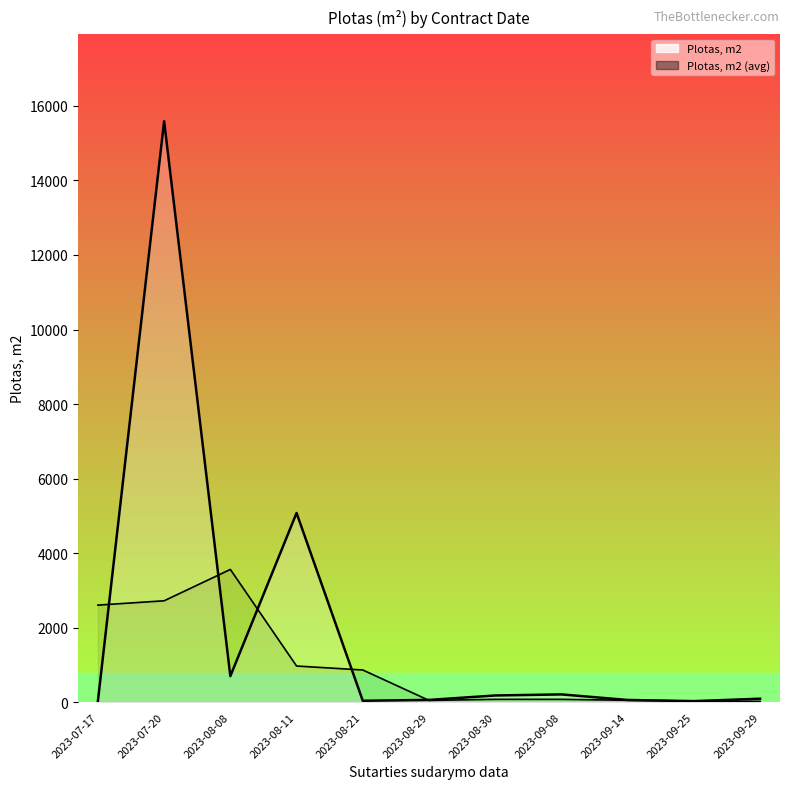

What is the average value of the Plotas, m2 (avg) series?

999.9